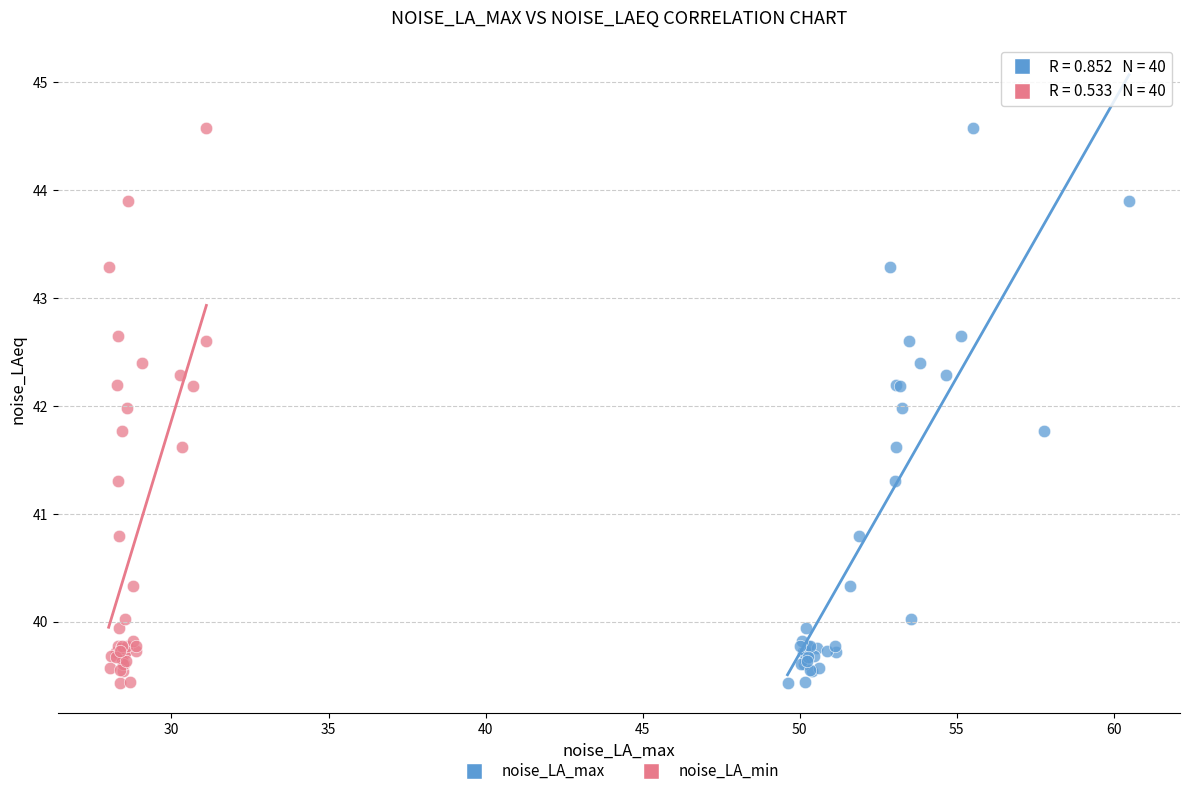

What are all the series names shown in the legend?

noise_LA_max, noise_LA_min